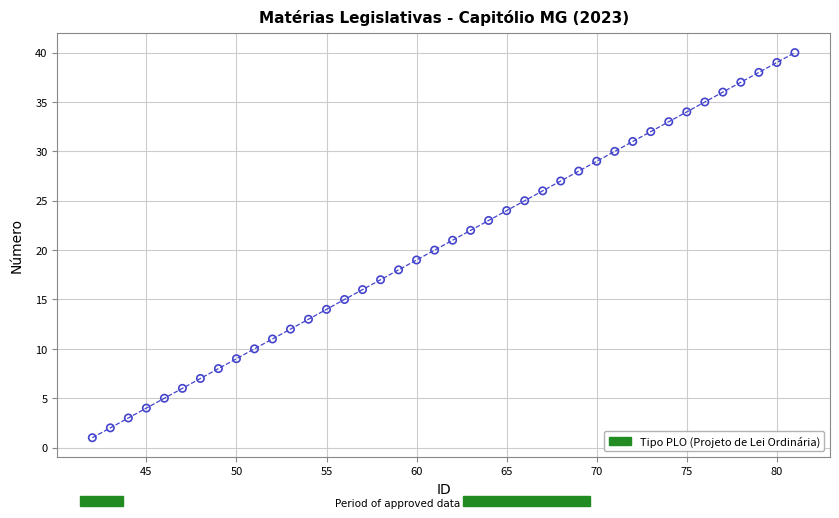

What is the range of Y values (max minus min)?

39